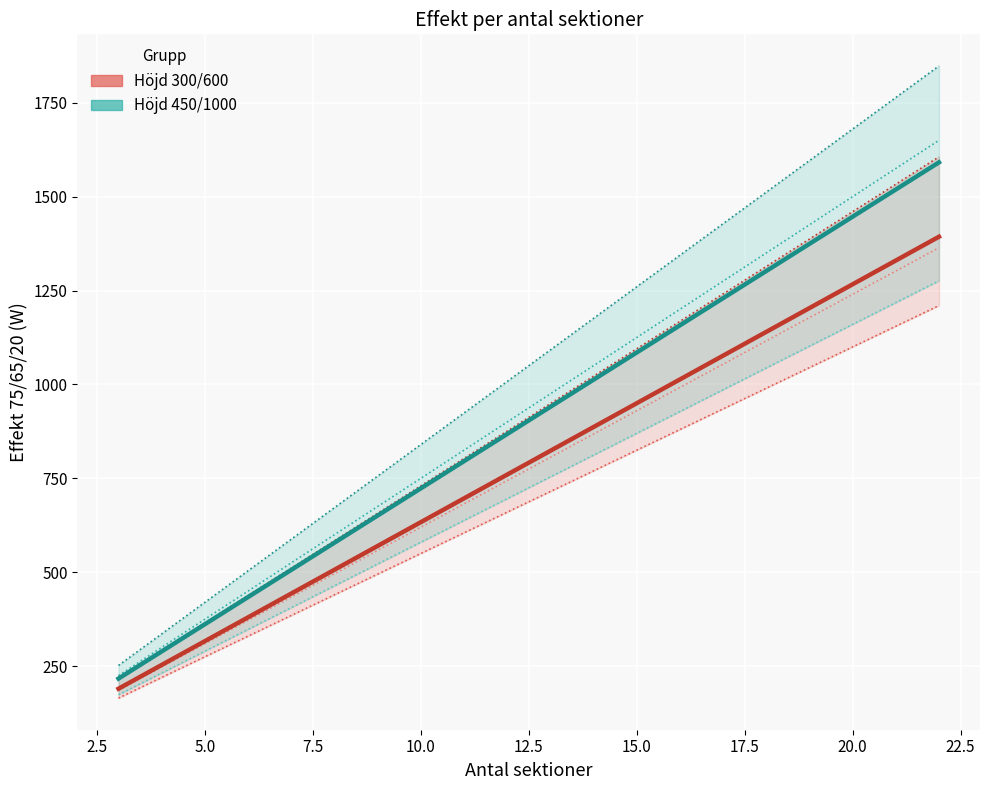

Reading left to right, extract all data points from this chart.

Höjd 300, Djup 250: 3=186	4=248	5=310	6=372	7=434	8=496	9=558	10=620	11=682	12=744	13=806	14=868	15=930	16=992	17=1054	18=1116	19=1178	20=1240	21=1302	22=1364
Höjd 450, Djup 160: 3=165	4=220	5=275	6=330	7=385	8=440	9=495	10=550	11=605	12=660	13=715	14=770	15=825	16=880	17=935	18=990	19=1045	20=1100	21=1155	22=1210
Höjd 450, Djup 220: 3=219	4=292	5=365	6=438	7=511	8=584	9=657	10=730	11=803	12=876	13=949	14=1022	15=1095	16=1168	17=1241	18=1314	19=1387	20=1460	21=1533	22=1606
Höjd 600, Djup 110: 3=174	4=232	5=290	6=348	7=406	8=464	9=522	10=580	11=638	12=696	13=754	14=812	15=870	16=928	17=986	18=1044	19=1102	20=1160	21=1218	22=1276
Höjd 600, Djup 160: 3=225	4=300	5=375	6=450	7=525	8=600	9=675	10=750	11=825	12=900	13=975	14=1050	15=1125	16=1200	17=1275	18=1350	19=1425	20=1500	21=1575	22=1650
Höjd 1000, Djup 110: 3=252	4=336	5=420	6=504	7=588	8=672	9=756	10=840	11=924	12=1008	13=1092	14=1176	15=1260	16=1344	17=1428	18=1512	19=1596	20=1680	21=1764	22=1848